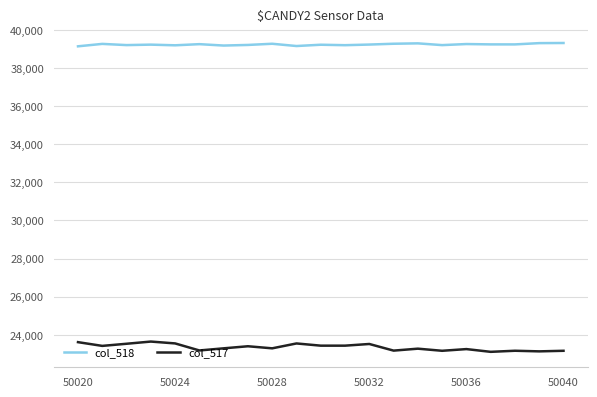

True or false: col_517 has more than 0 interior local peaks.

True